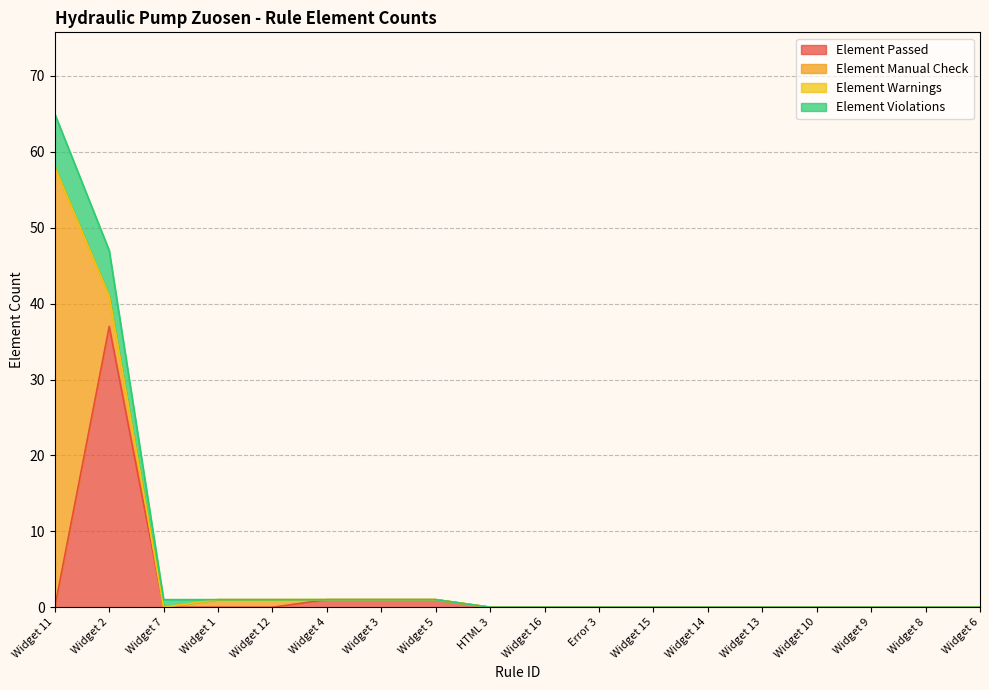

At which label does Element Passed reach its peak?

Widget 2